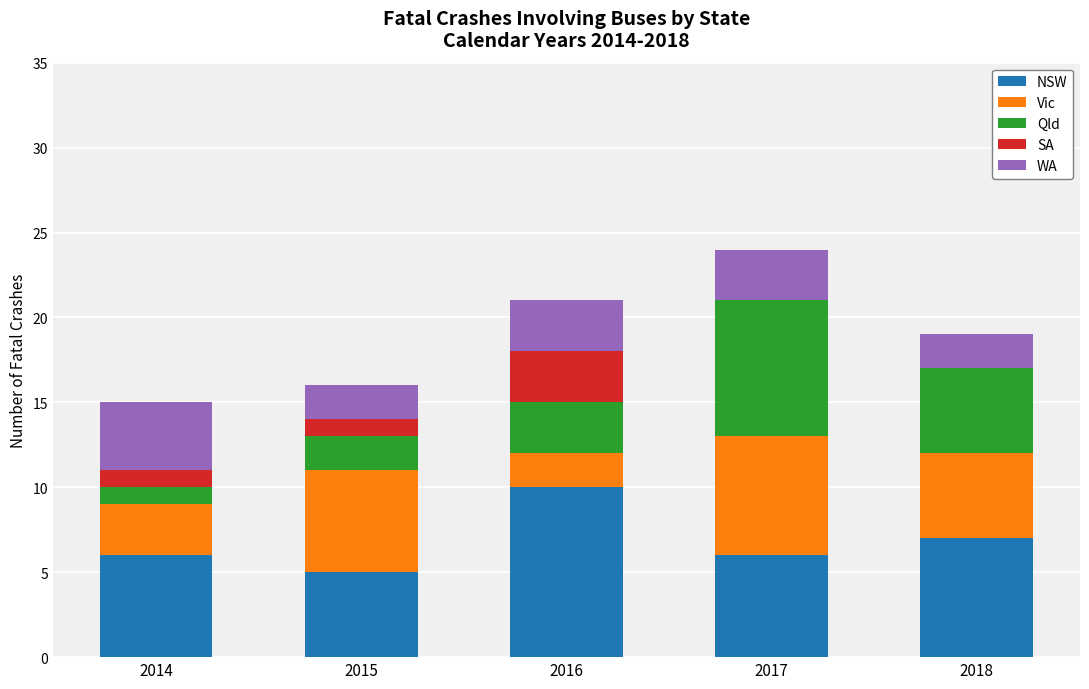

At which label does NSW reach its peak?

2016